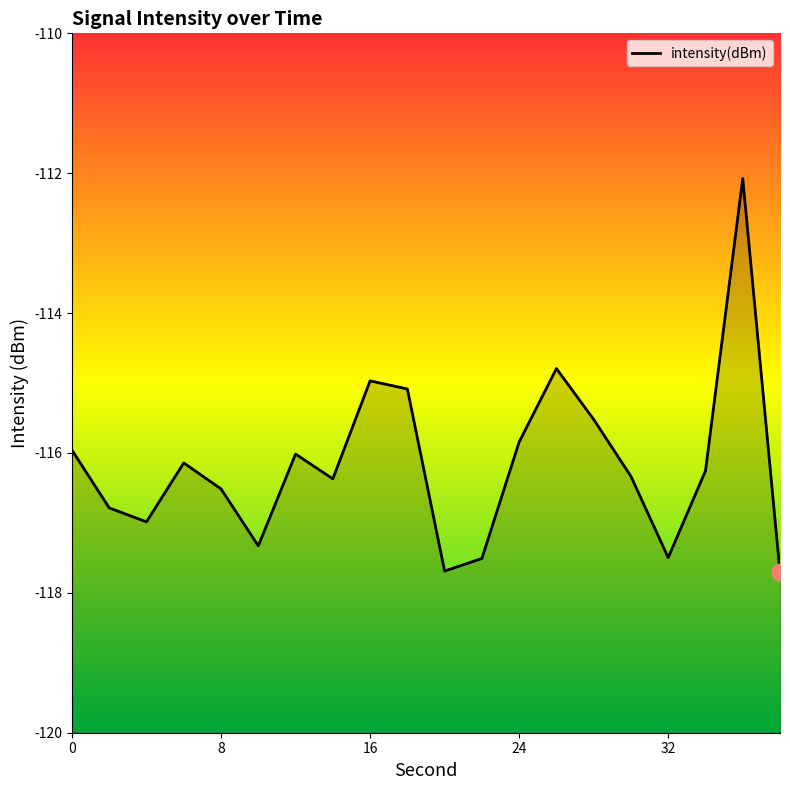

True or false: the data shows -197.7 at 16.

False